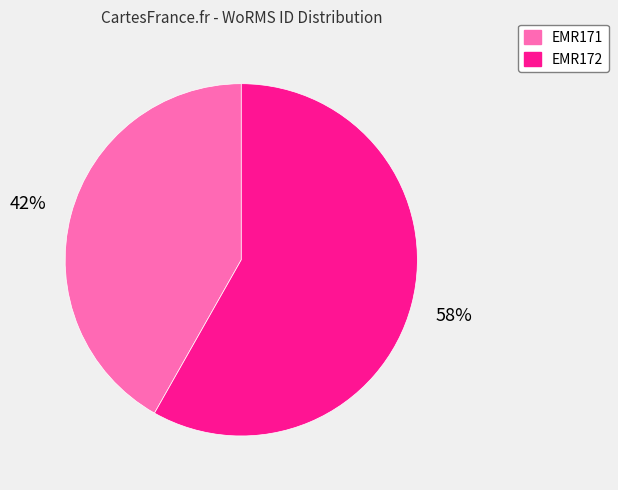

Does EMR171 account for over 50% of the chart?

No